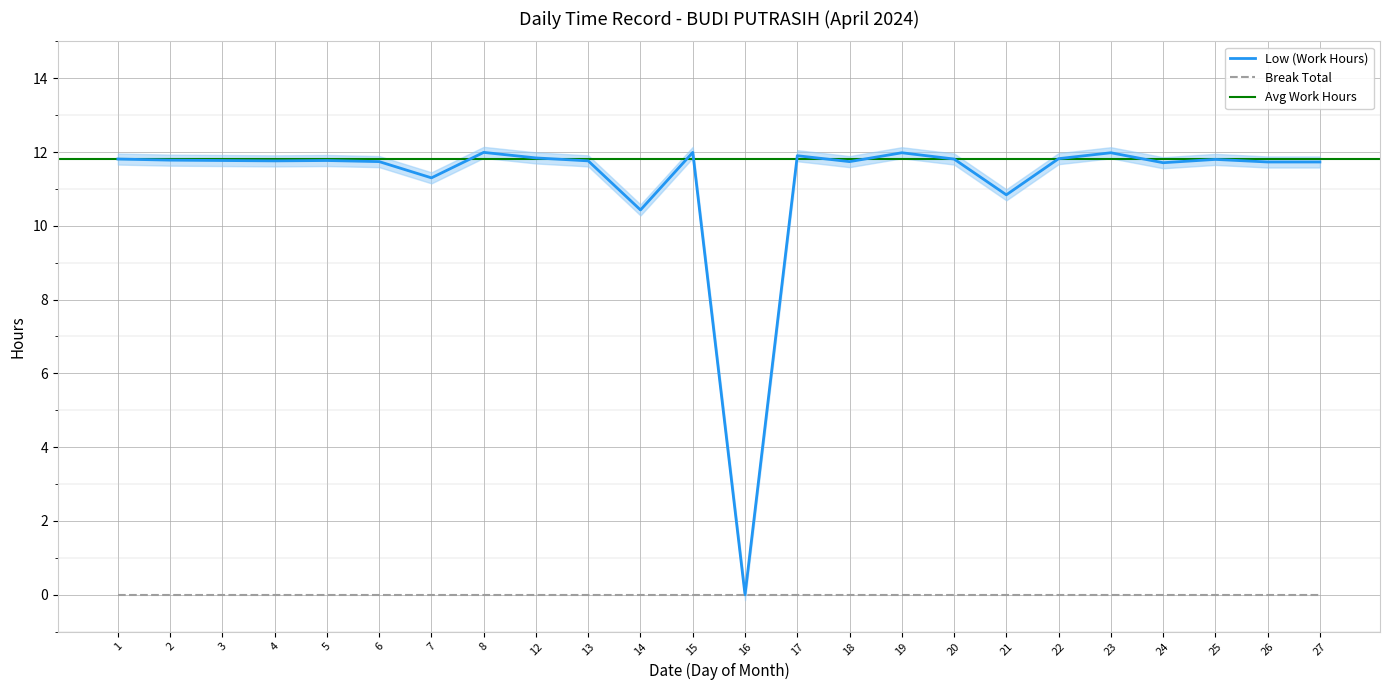

What is the value of the 8th point from the left?

12.0